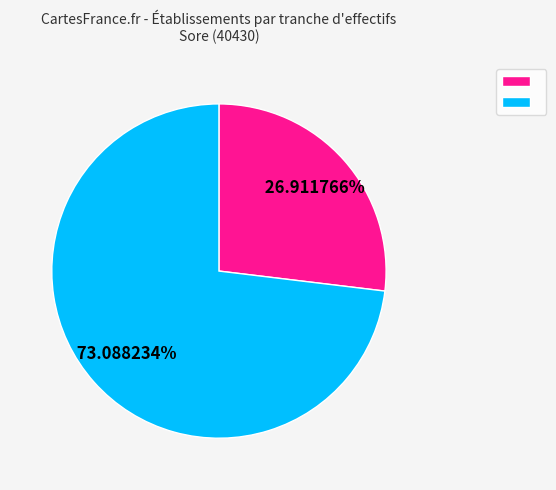

Is there any slice that represents more than half of the pie?

Yes